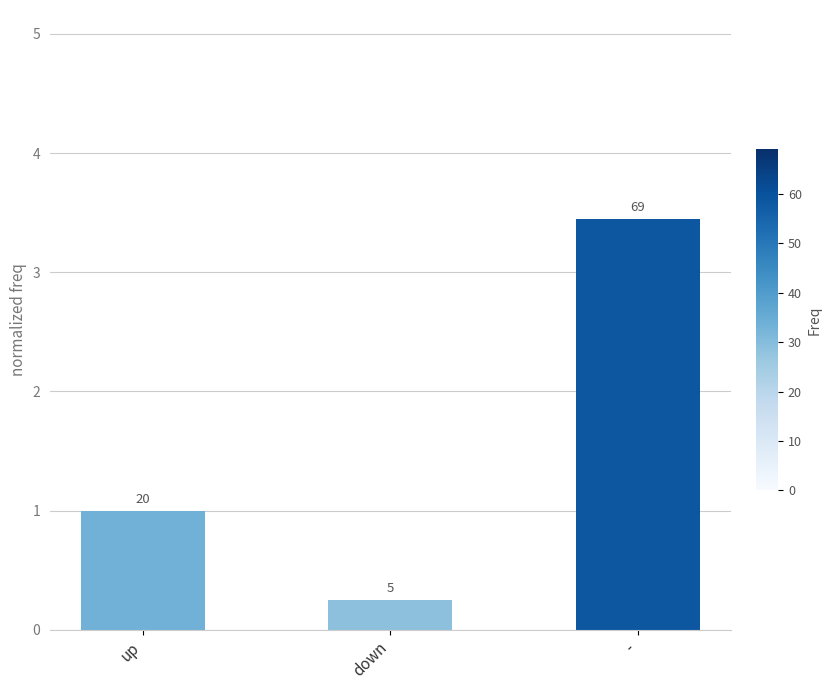

Where is the data nearest to the value 1?

up